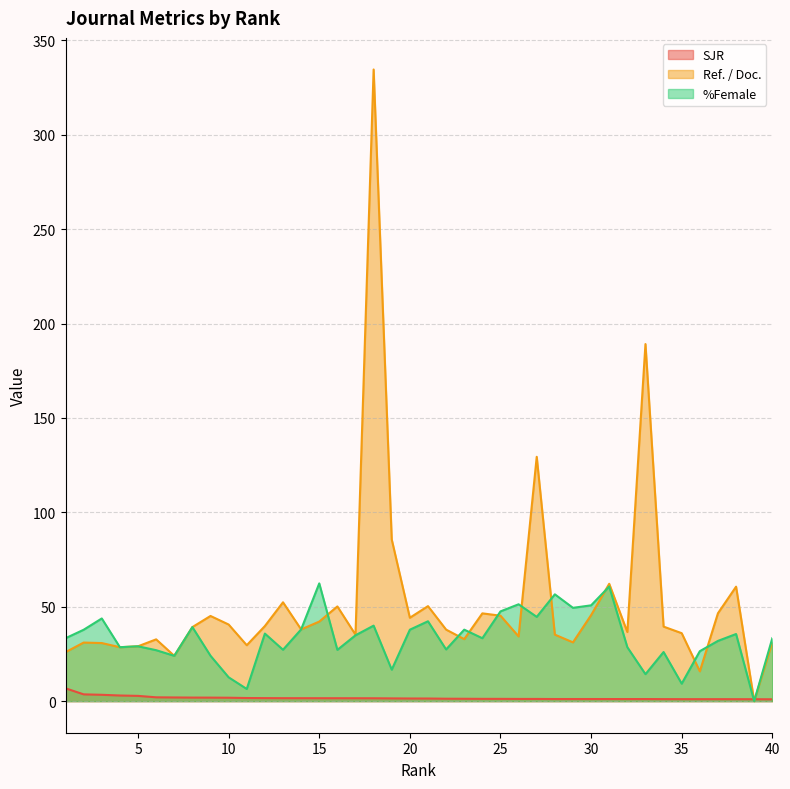

Reading left to right, what are all the values shown in this chart?

SJR: 1=6.8	2=3.6	3=3.4	4=3.0	5=2.8	6=2.0	7=2.0	8=1.9	9=1.9	10=1.8	11=1.7	12=1.6	13=1.6	14=1.6	15=1.5	16=1.5	17=1.5	18=1.5	19=1.5	20=1.4	21=1.4	22=1.3	23=1.3	24=1.2	25=1.2	26=1.2	27=1.2	28=1.1	29=1.1	30=1.1	31=1.1	32=1.1	33=1.1	34=1.1	35=1.1	36=1.0	37=1.0	38=1.0	39=1.0	40=1.0
Ref. / Doc.: 1=25.9	2=31.0	3=30.8	4=28.6	5=29.1	6=32.7	7=24.0	8=39.2	9=45.1	10=40.6	11=29.6	12=39.8	13=52.4	14=38.0	15=42.1	16=50.2	17=35.2	18=334.6	19=85.6	20=44.2	21=50.3	22=37.9	23=32.9	24=46.5	25=45.3	26=34.3	27=129.4	28=35.2	29=31.1	30=45.6	31=62.2	32=36.6	33=189.2	34=39.5	35=36.0	36=15.8	37=46.5	38=60.6	39=0.0	40=31.2
%Female: 1=33.3	2=37.8	3=43.8	4=28.6	5=29.1	6=27.0	7=24.0	8=39.2	9=24.0	10=12.6	11=6.5	12=35.8	13=27.2	14=38.0	15=62.4	16=27.2	17=34.9	18=40.0	19=16.7	20=37.9	21=42.3	22=27.4	23=37.9	24=33.3	25=47.5	26=51.3	27=44.6	28=56.6	29=49.4	30=50.8	31=60.7	32=28.6	33=14.3	34=26.0	35=9.3	36=26.5	37=31.9	38=35.6	39=0.0	40=33.3